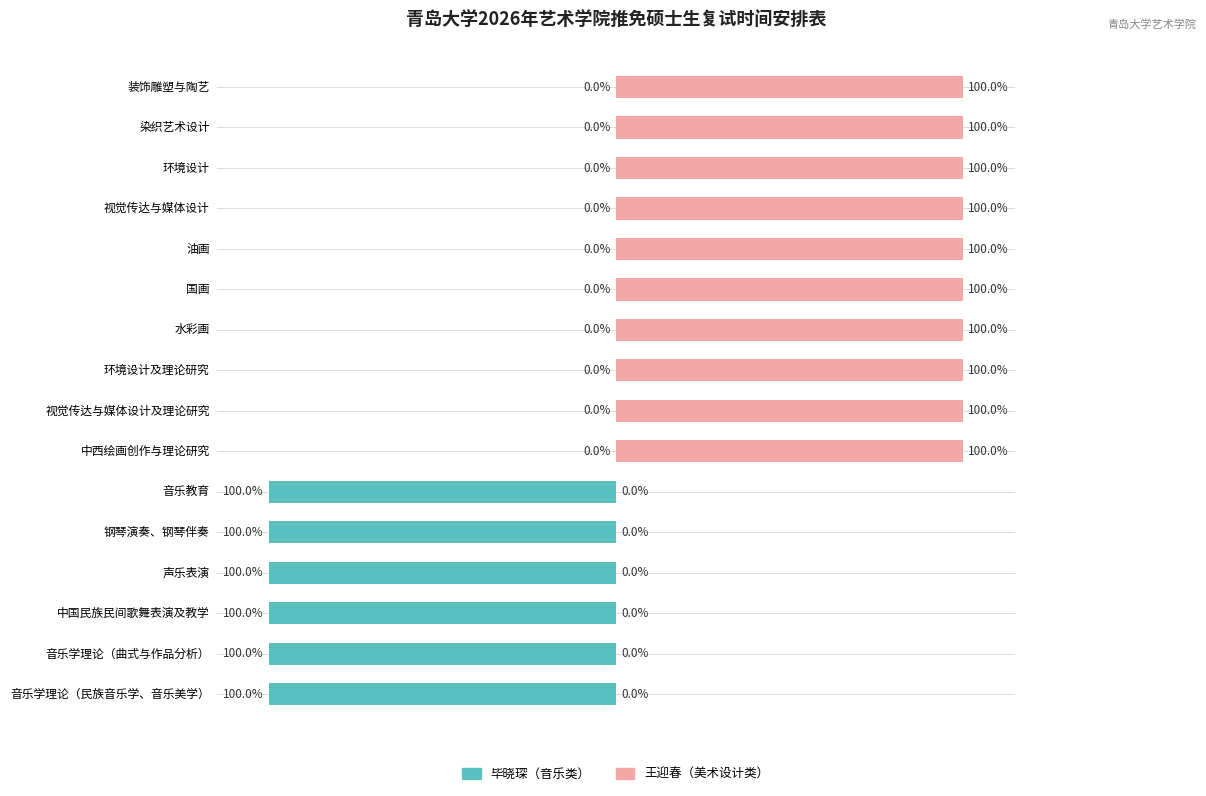

What is the difference between the second highest and second lowest values in the 毕晓琛（音乐类） series?

100